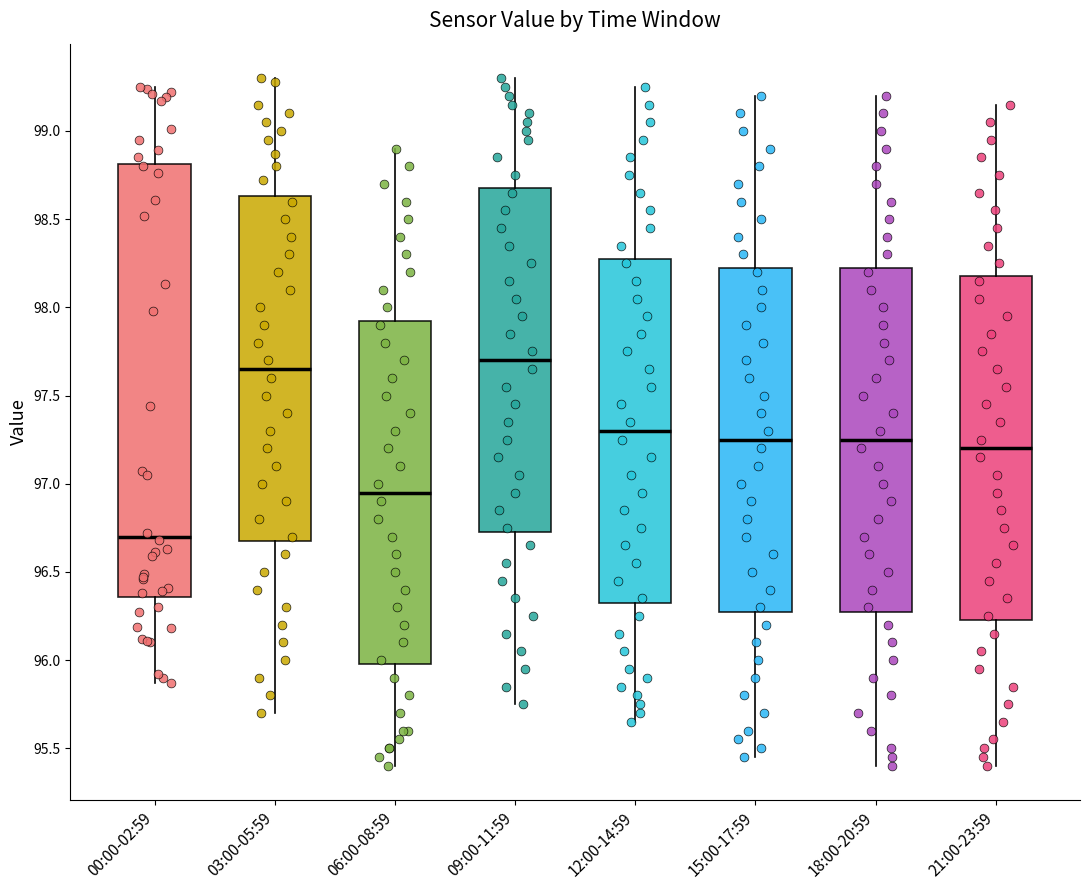

Reading left to right, transcribe this box plot: for each box, give where its median line is, the range the box spans, and where its two whiskers end, as read against the y-axis. The values are not printed on the chart, so give them approximately, as read against the axis.

00:00-02:59: median 96.70, box 96.35 to 98.80, whiskers 95.85 to 99.25
03:00-05:59: median 97.65, box 96.70 to 98.65, whiskers 95.70 to 99.30
06:00-08:59: median 96.95, box 96.00 to 97.95, whiskers 95.40 to 98.90
09:00-11:59: median 97.70, box 96.75 to 98.70, whiskers 95.75 to 99.30
12:00-14:59: median 97.30, box 96.35 to 98.30, whiskers 95.65 to 99.25
15:00-17:59: median 97.25, box 96.30 to 98.25, whiskers 95.45 to 99.20
18:00-20:59: median 97.25, box 96.30 to 98.25, whiskers 95.40 to 99.20
21:00-23:59: median 97.20, box 96.25 to 98.20, whiskers 95.40 to 99.15